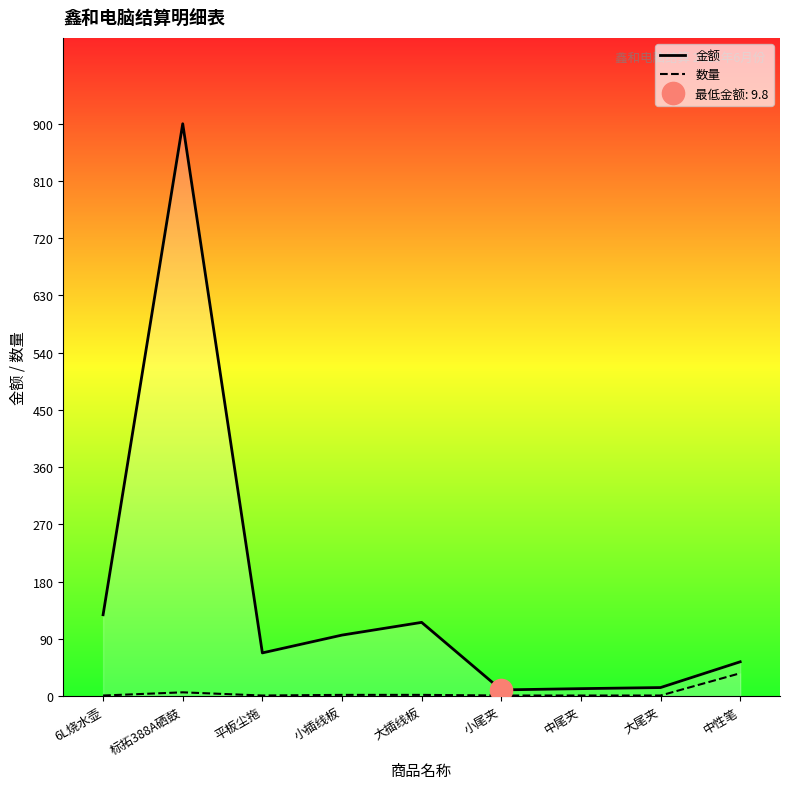

Does the chart have visible grid lines?

No